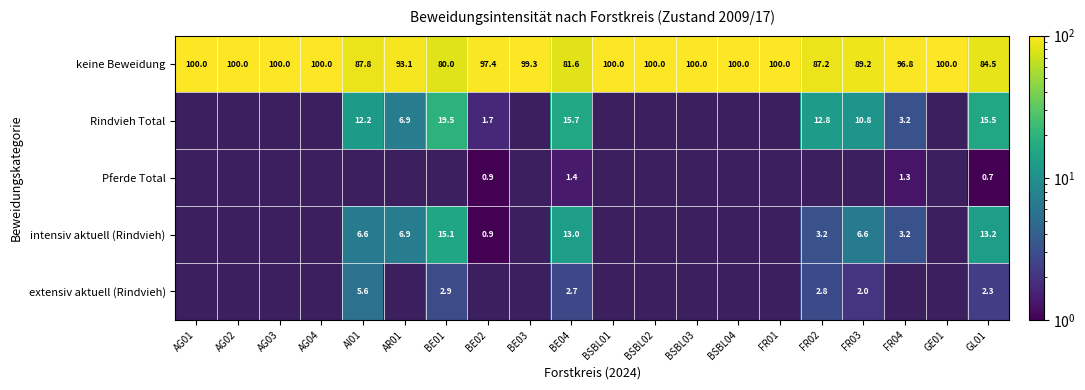

What is the difference between the second highest and minimum values in the keine Beweidung series?

20.0